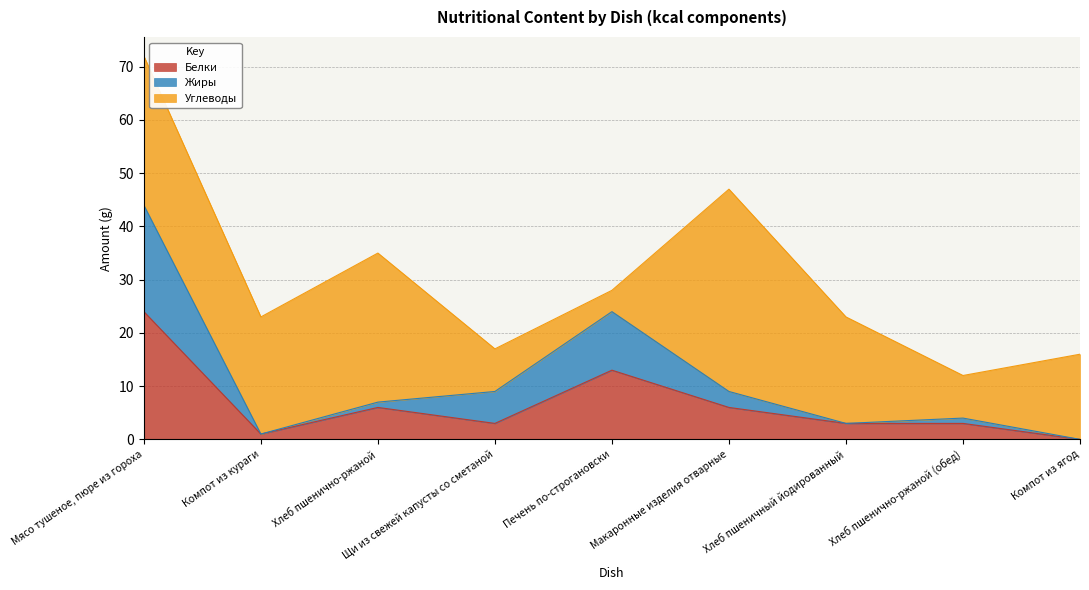

What is the total value across all series at Печень по-строгановски?

28